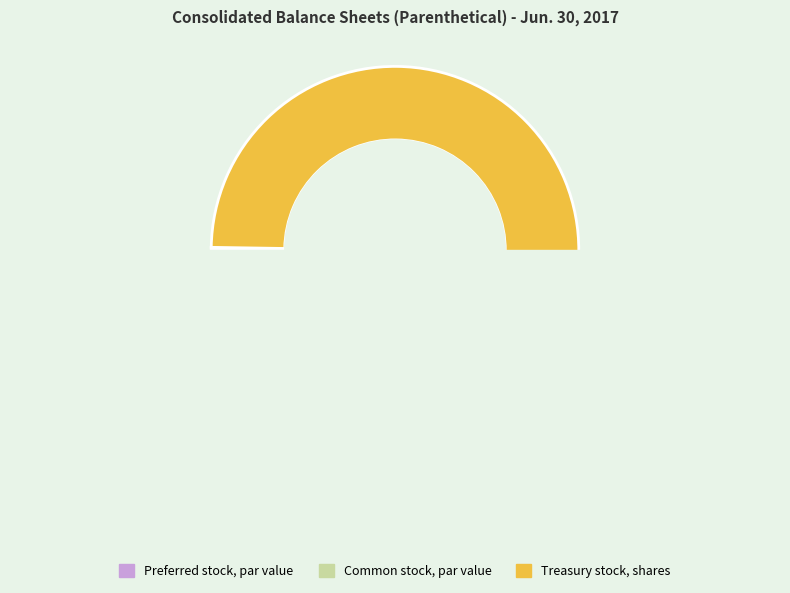

Rank the categories by value from highest to lowest.

Treasury stock, shares, Preferred stock, par value, Common stock, par value